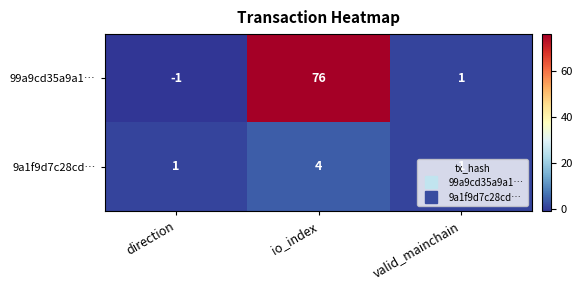

Count the number of data series in this chart.

2